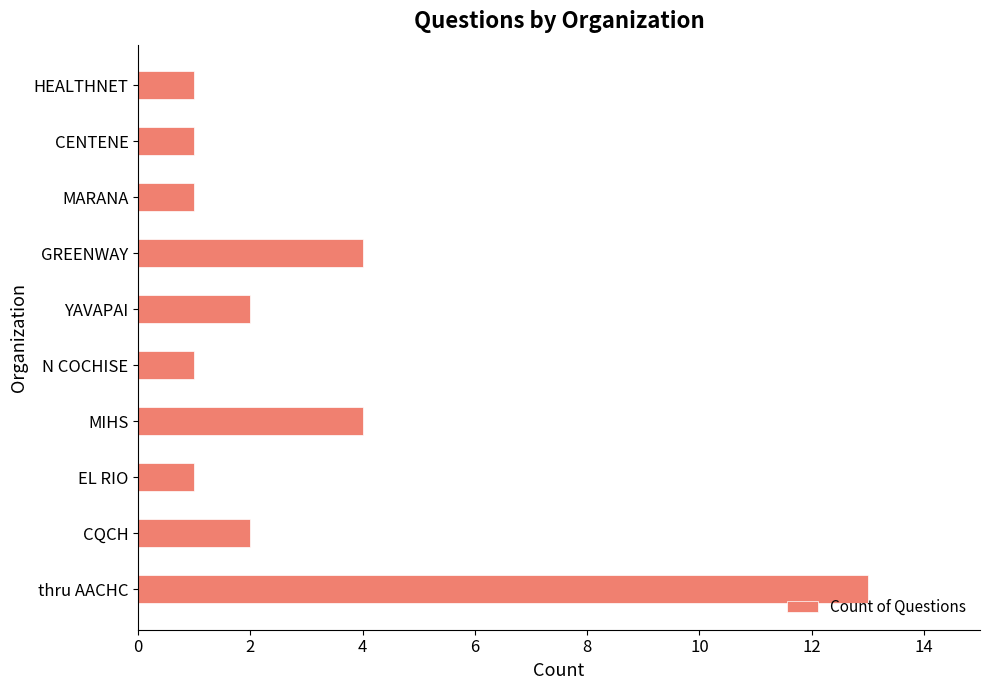

What is the sum of all values?

30